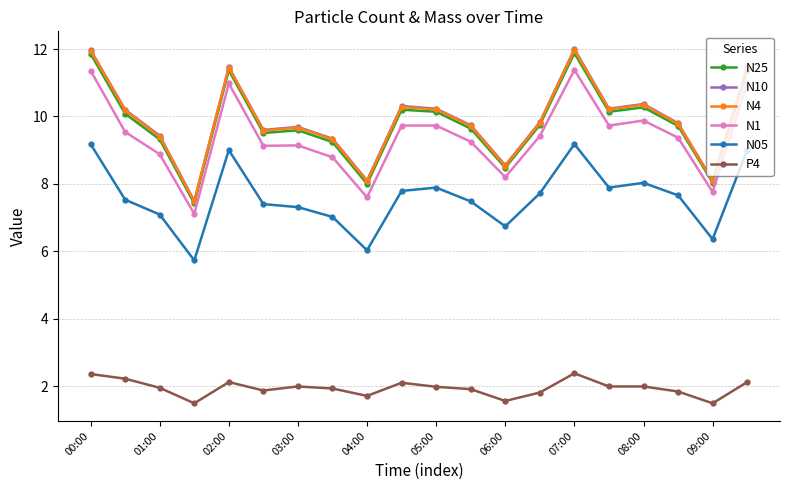

What is the sum of all N4 values?

197.5